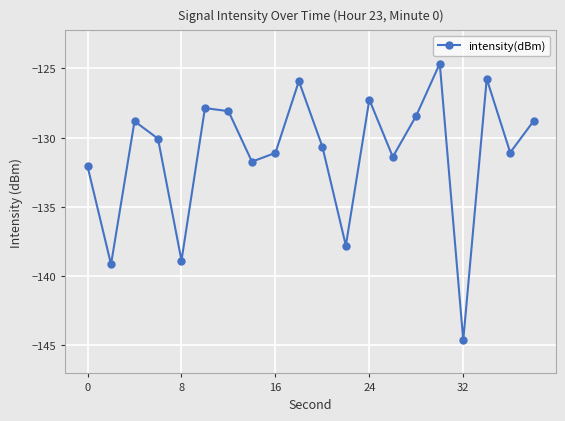

What is the value of the 5th point from the left?

-138.9